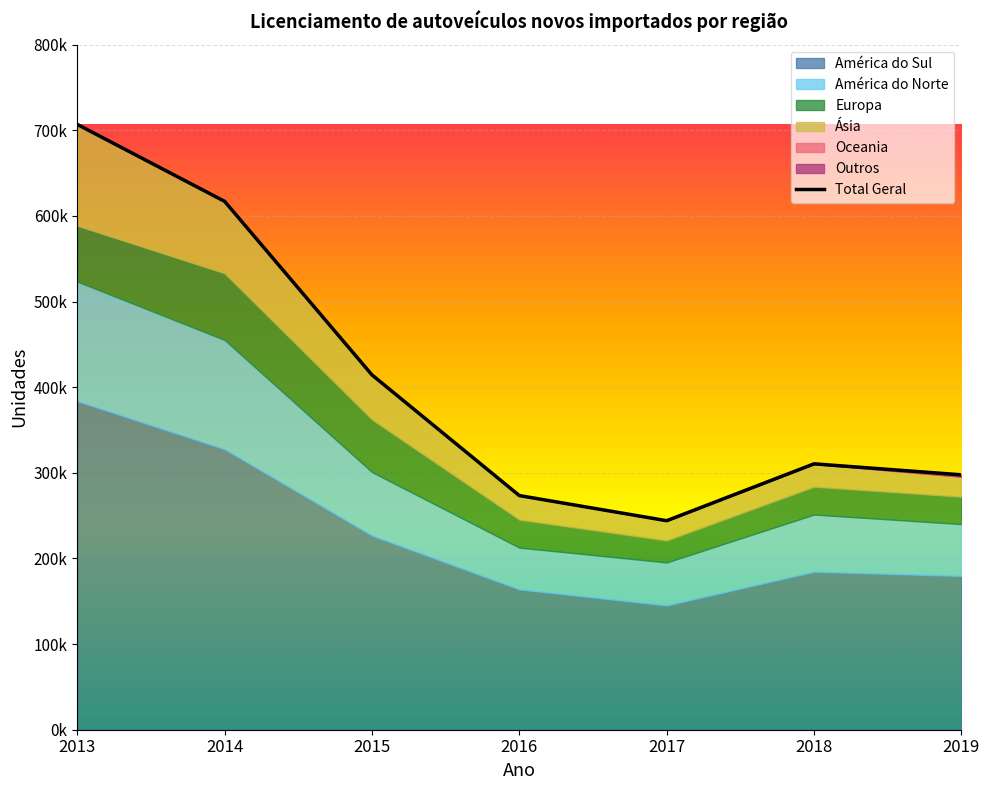

How many points are higher than both their immediate neighbors (excluding endpoints)?

1